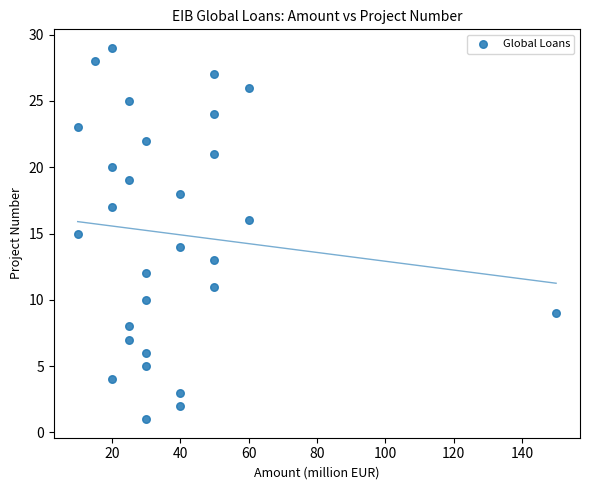

What is the range of Y values (max minus min)?

28